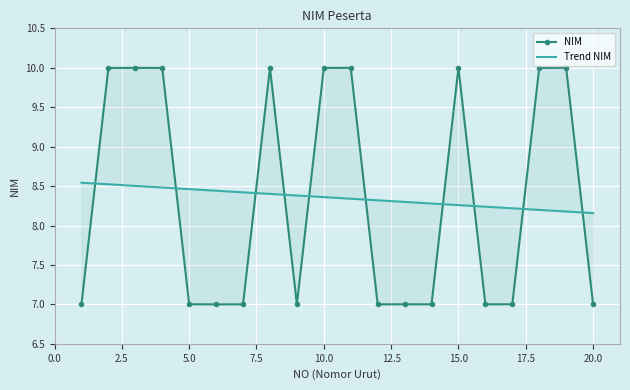

What are all the series names shown in the legend?

NIM, Trend NIM